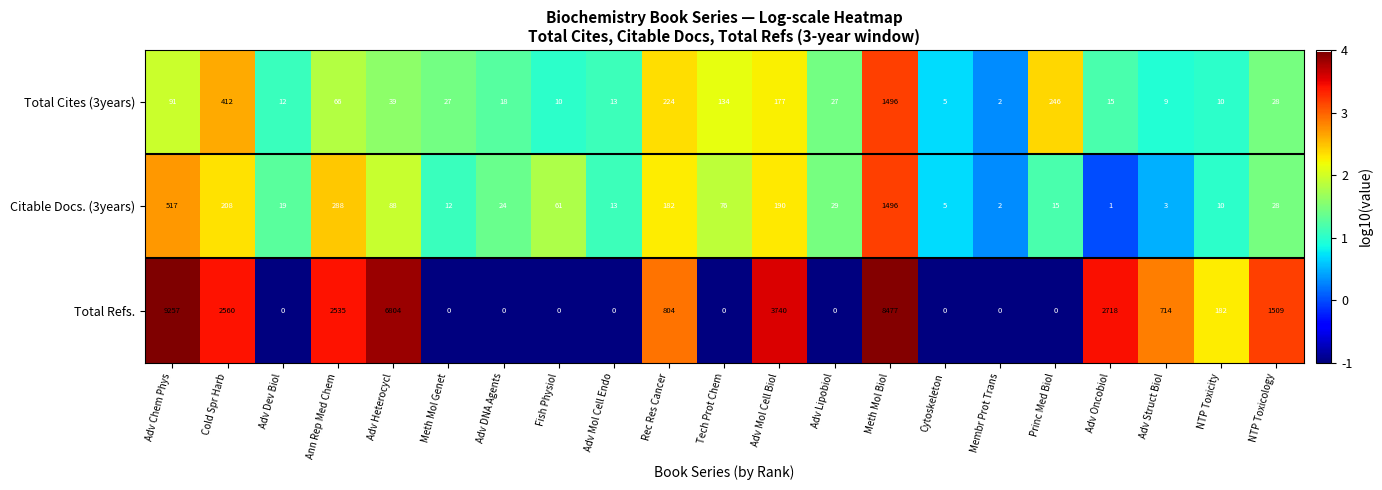

Rank the series at Adv Dev Biol from lowest to highest value.

Total Refs., Total Cites (3years), Citable Docs. (3years)